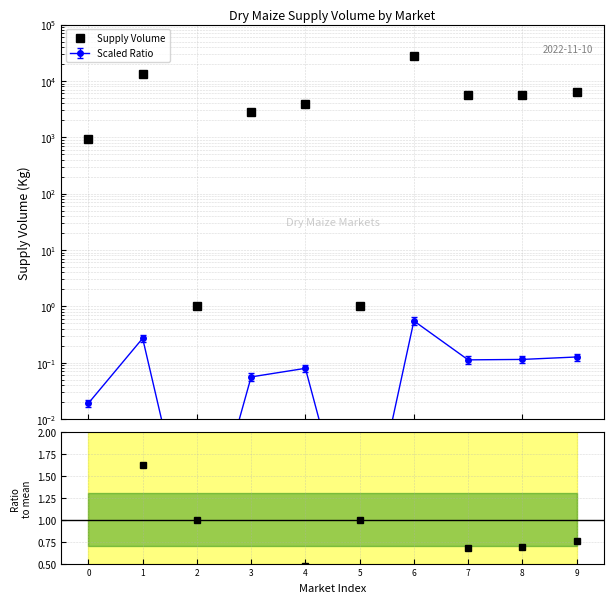

What is the value of the Ratio to mean point at the 8th from the left?

0.7